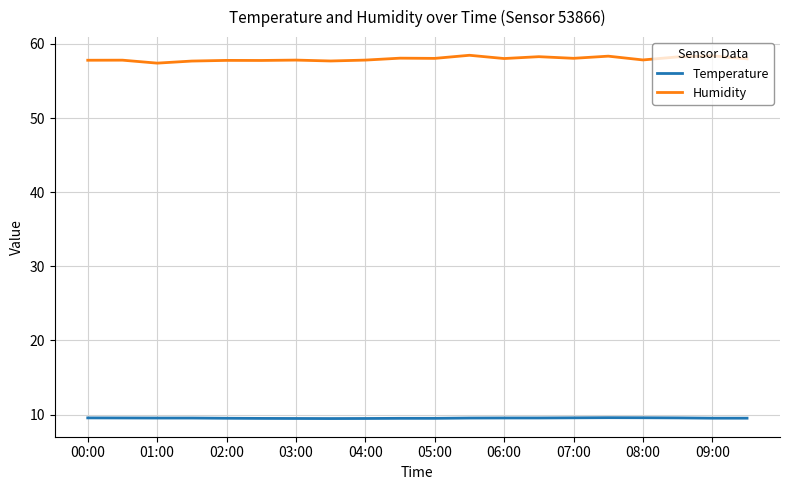

Which series has the largest range (max minus min)?

Humidity